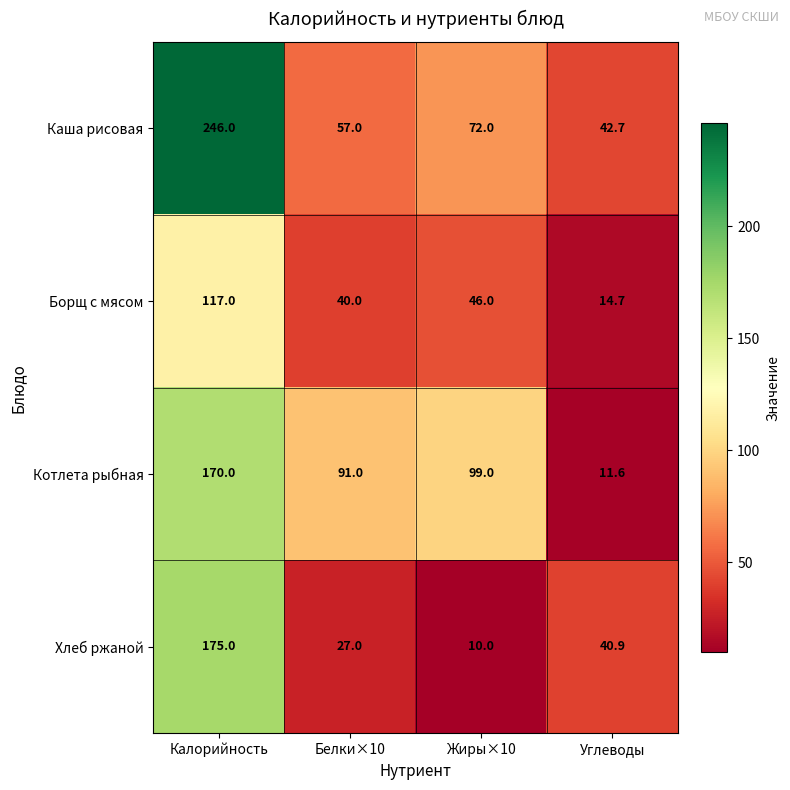

How many data points in Хлеб ржаной are above 40?

2